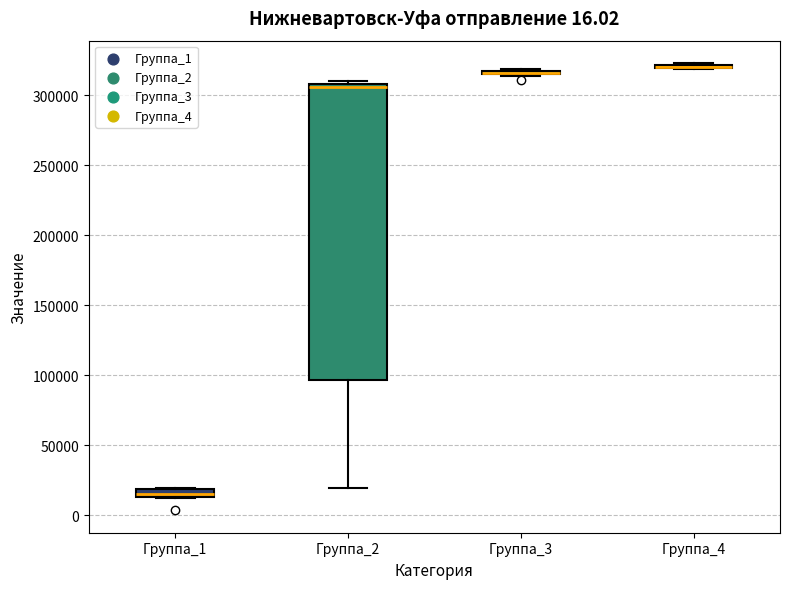

Where is the upper edge of the box for Группа_1 on the y-axis? The values are not printed on the chart, so give them approximately, as read against the axis.

20000